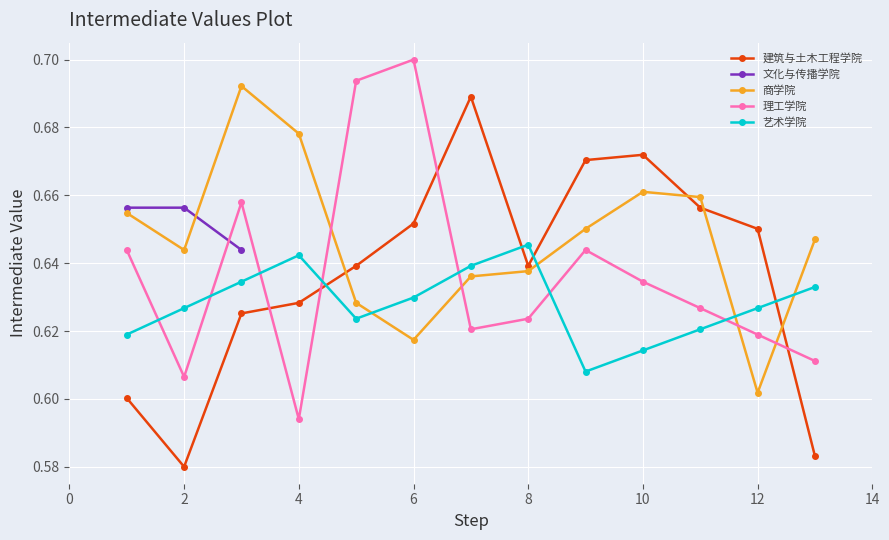

Which series ends up on top after the final intersection of 建筑与土木工程学院 and 艺术学院?

艺术学院